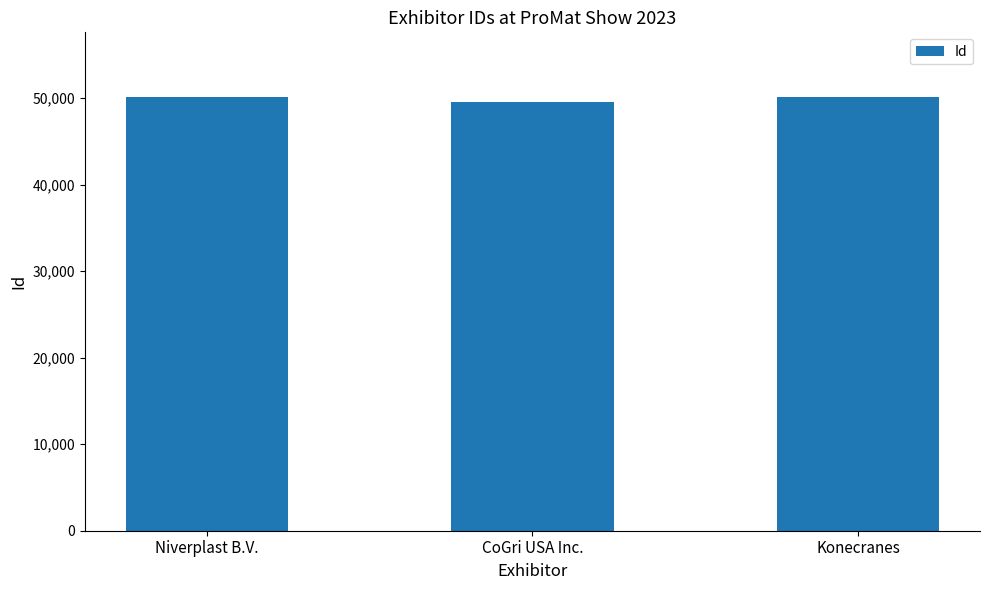

What is the sum of all values?

149741